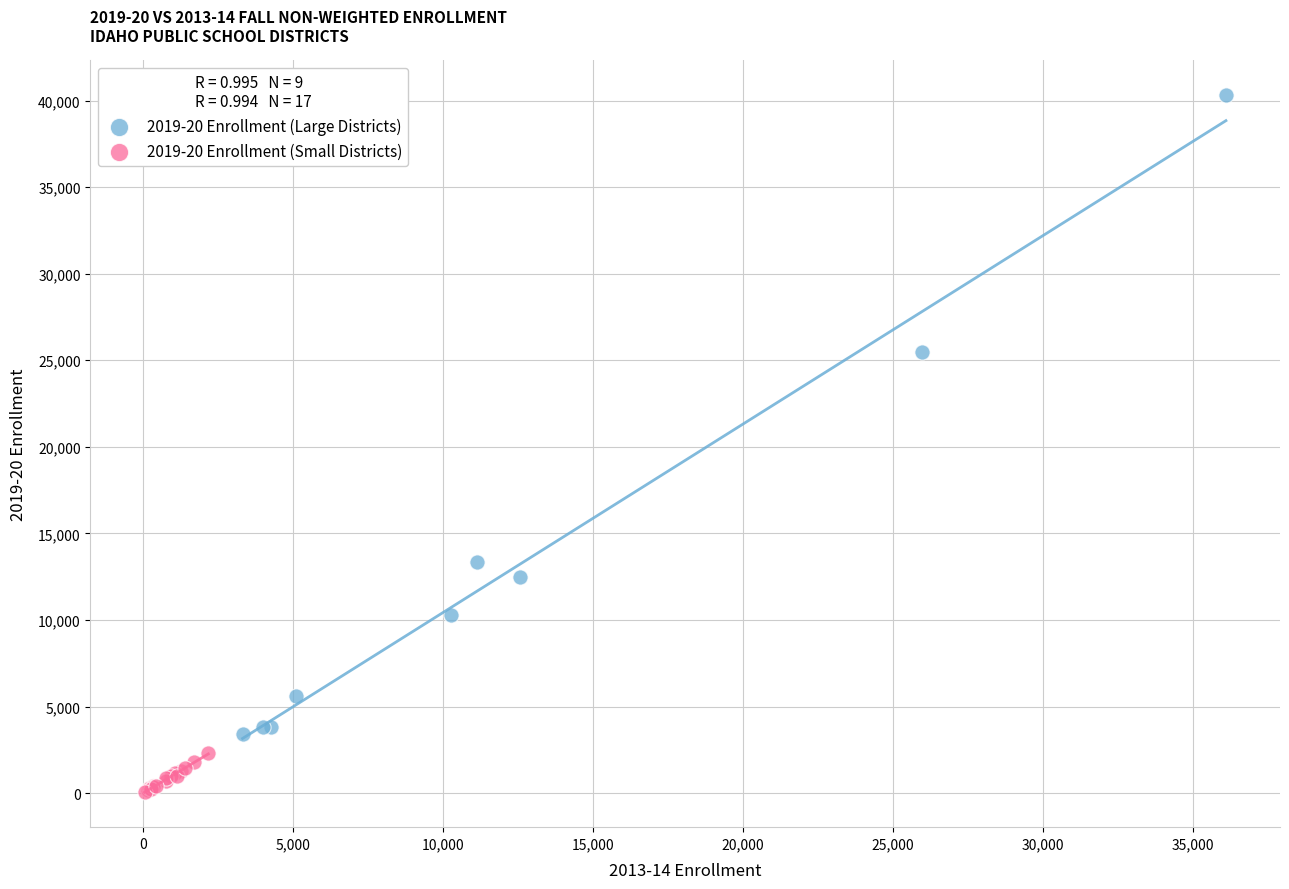

Which series contains the highest Y value?

2019-20 Enrollment (Large Districts)